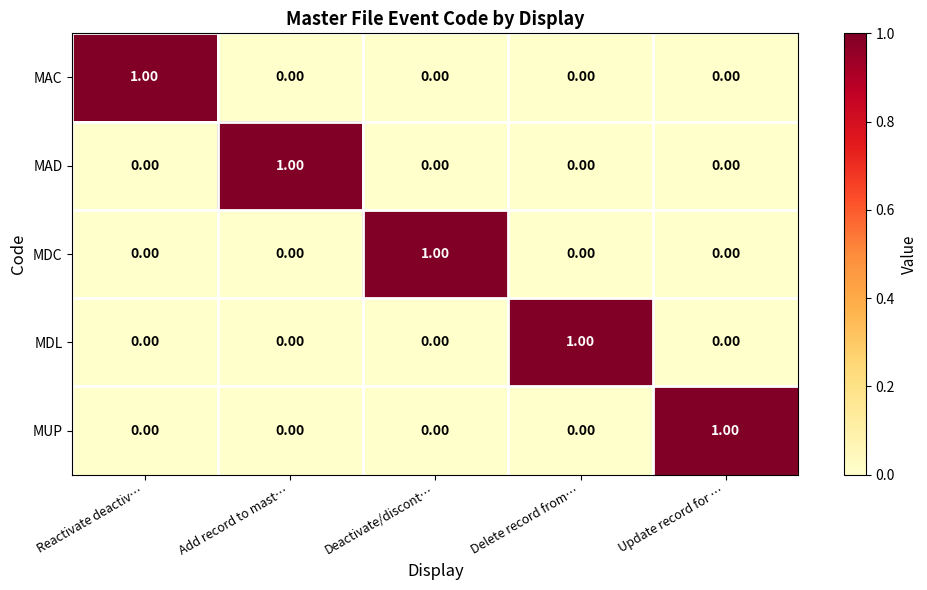

At which label does MAD reach its peak?

Add record to mast…